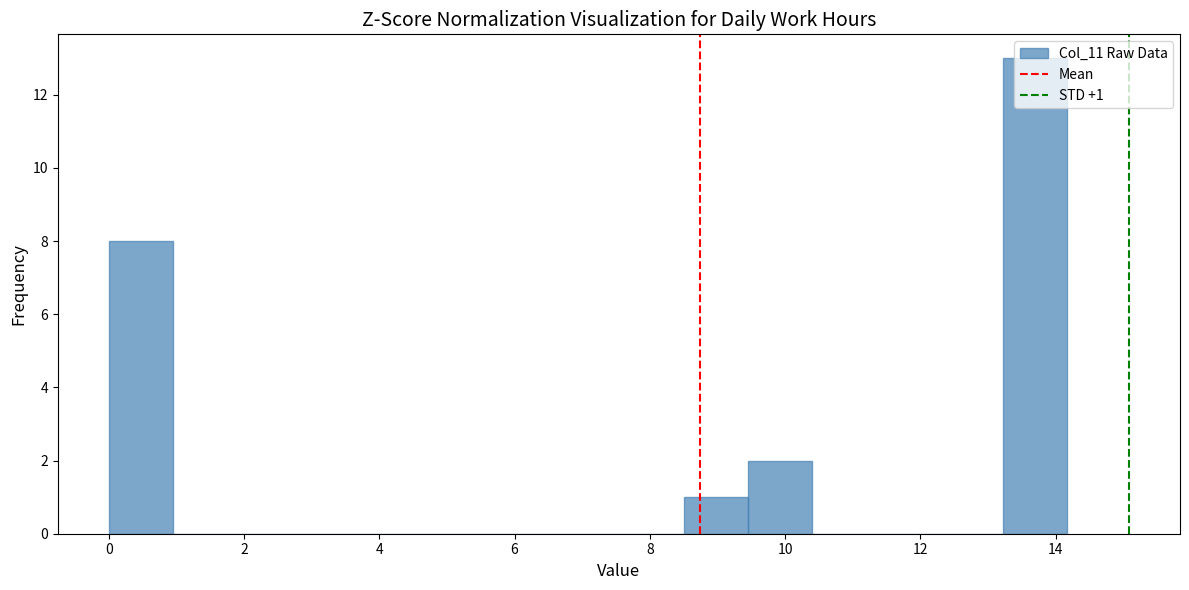

Which range on the x-axis has the tallest bar?

13.2 to 14.2